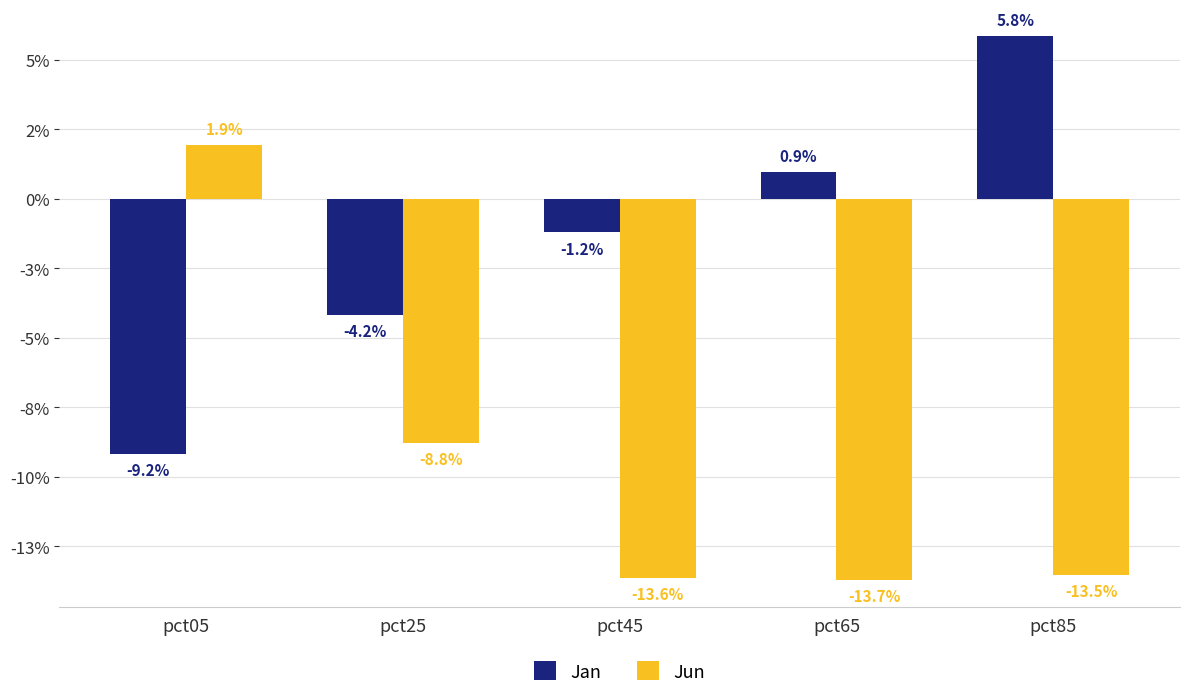

Does the chart contain stacked bars?

No